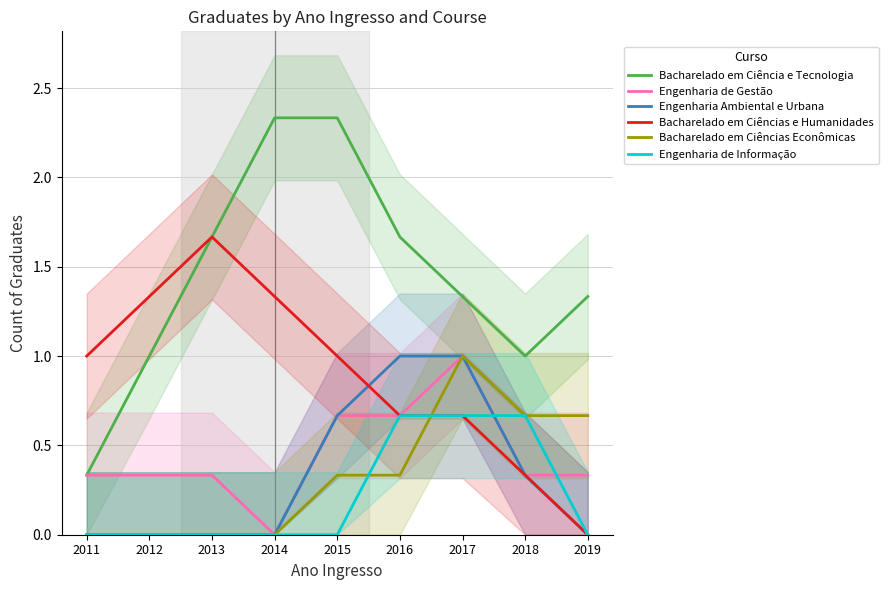

What is the difference between the maximum and minimum values in the Engenharia de Informação series?

0.7